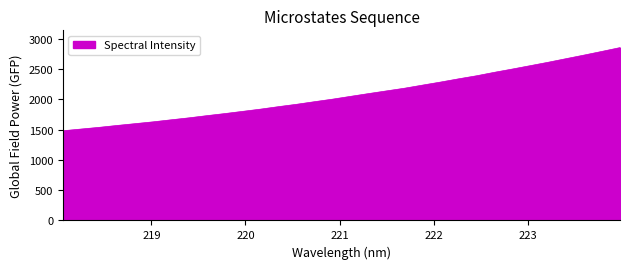

What is the difference between the maximum and minimum values?

1374.2